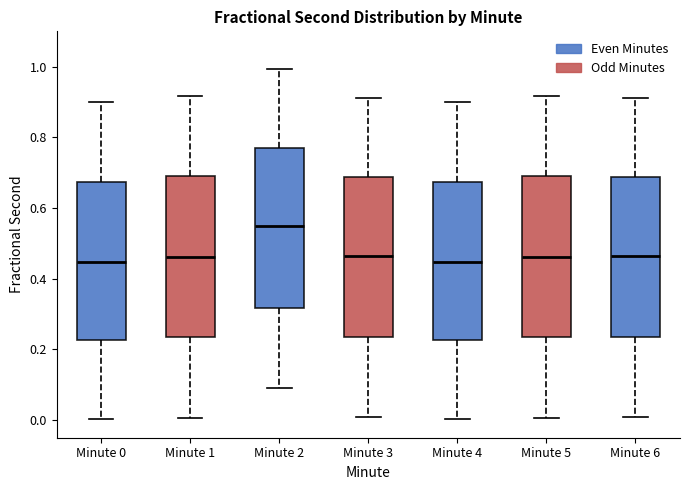

Reading left to right, transcribe this box plot: for each box, give where its median line is, the range the box spans, and where its two whiskers end, as read against the y-axis. The values are not printed on the chart, so give them approximately, as read against the axis.

Minute 0: median 0.44, box 0.22 to 0.68, whiskers 0.00 to 0.90
Minute 1: median 0.46, box 0.24 to 0.70, whiskers 0.00 to 0.92
Minute 2: median 0.54, box 0.32 to 0.78, whiskers 0.10 to 1.00
Minute 3: median 0.46, box 0.24 to 0.68, whiskers 0.00 to 0.92
Minute 4: median 0.44, box 0.22 to 0.68, whiskers 0.00 to 0.90
Minute 5: median 0.46, box 0.24 to 0.70, whiskers 0.00 to 0.92
Minute 6: median 0.46, box 0.24 to 0.68, whiskers 0.00 to 0.92